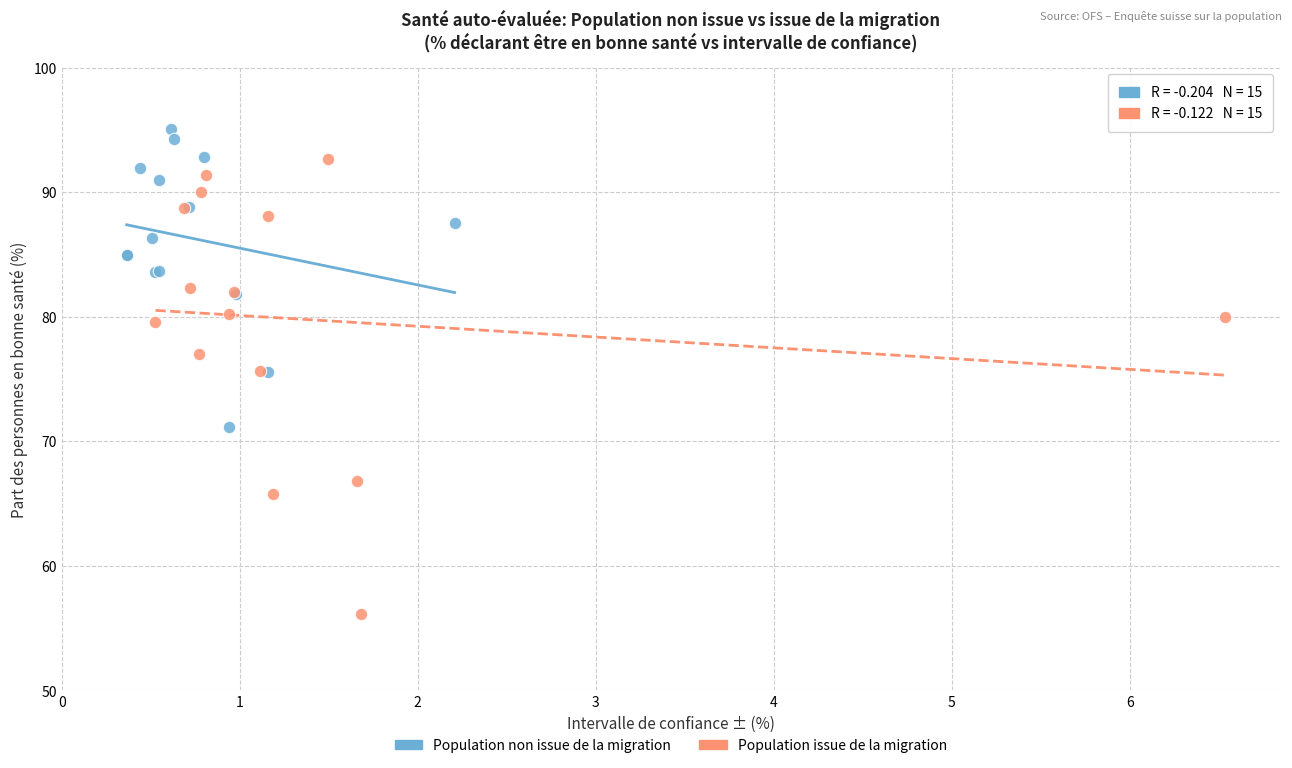

Which series contains the lowest Y value?

Population issue de la migration